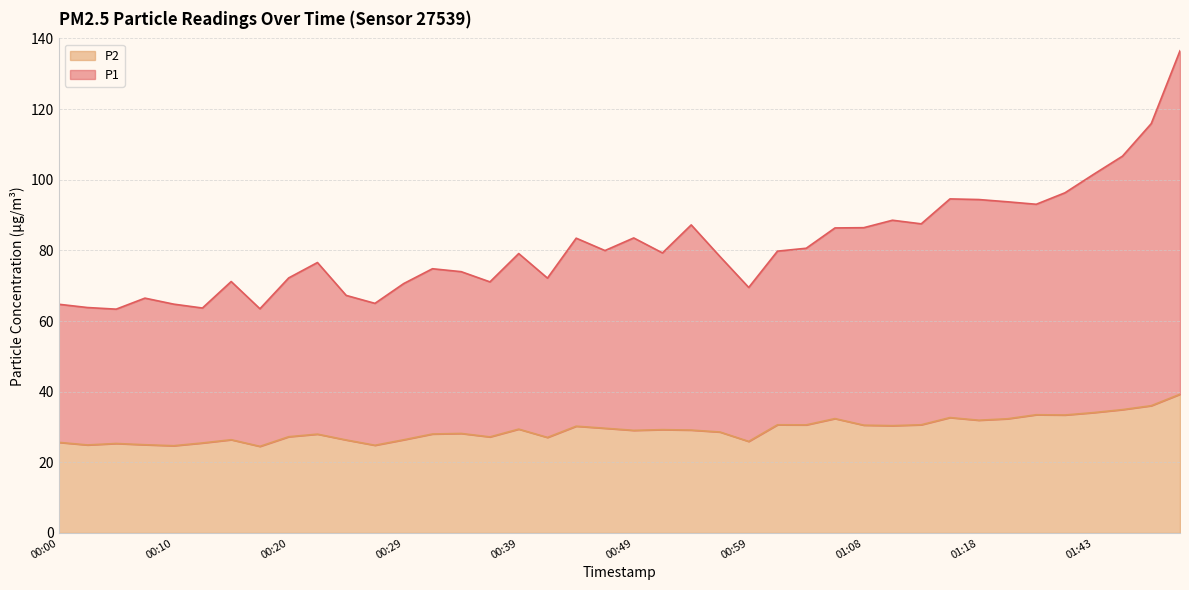

Count the number of categories in the chart.

40